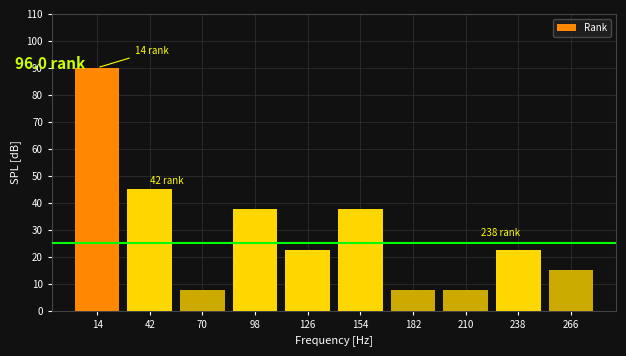

Which range on the x-axis has the tallest bar?

0 to 28